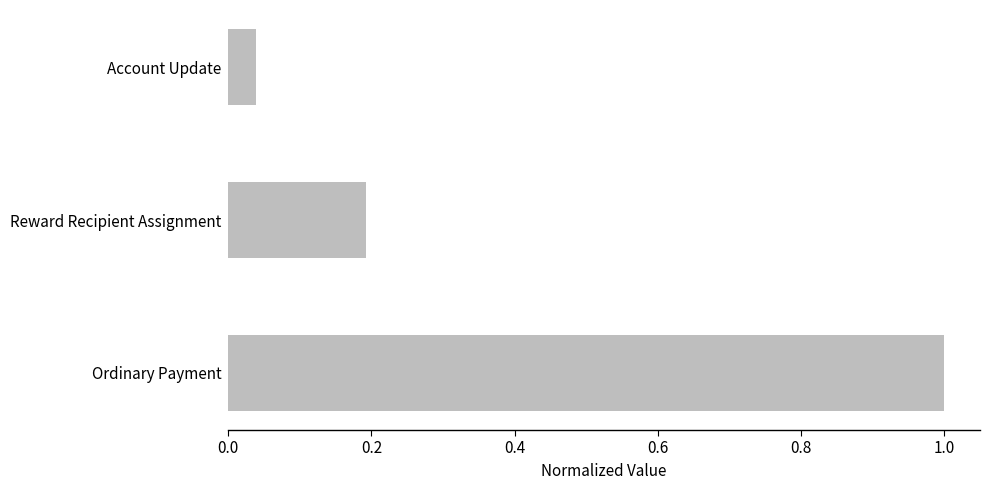

What is the greatest value displayed?

1.0